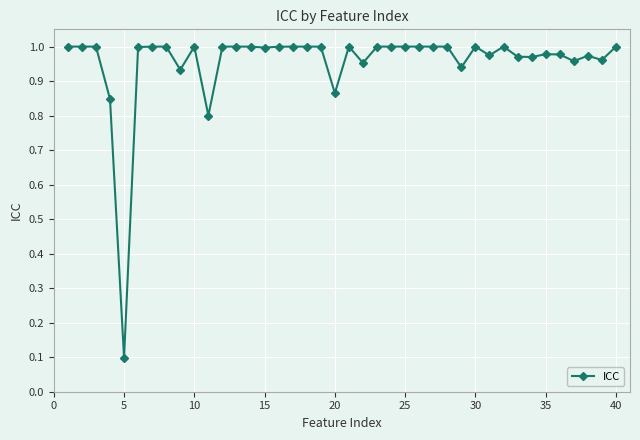

True or false: the data has more than 0 interior local peaks.

True